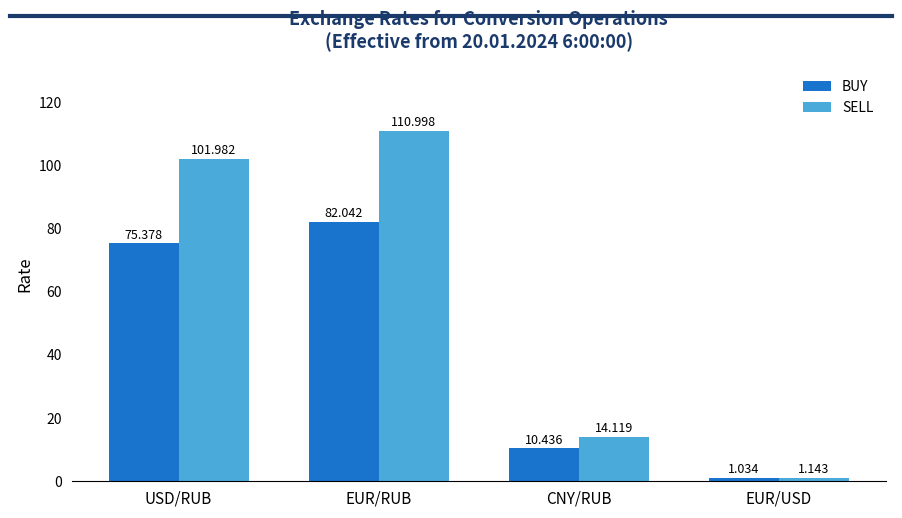

What is the average value of the SELL series?

57.1